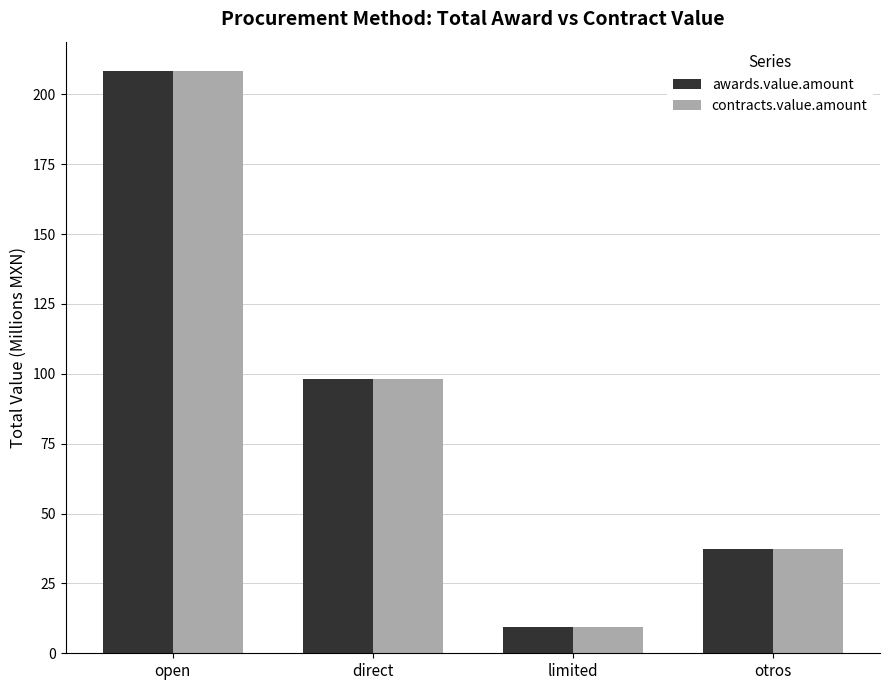

Reading left to right, list all the values displayed in this chart.

awards.value.amount: 208.4	98.0	9.5	37.1
contracts.value.amount: 208.4	98.0	9.5	37.1